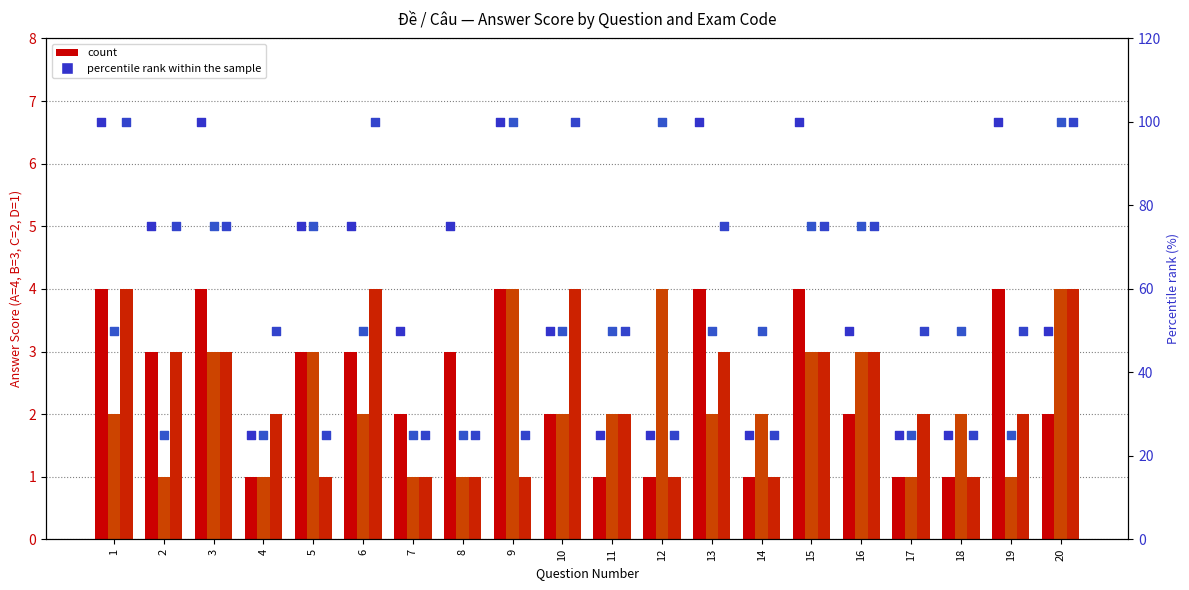

At how many categories does at least one series exceed 2?

20